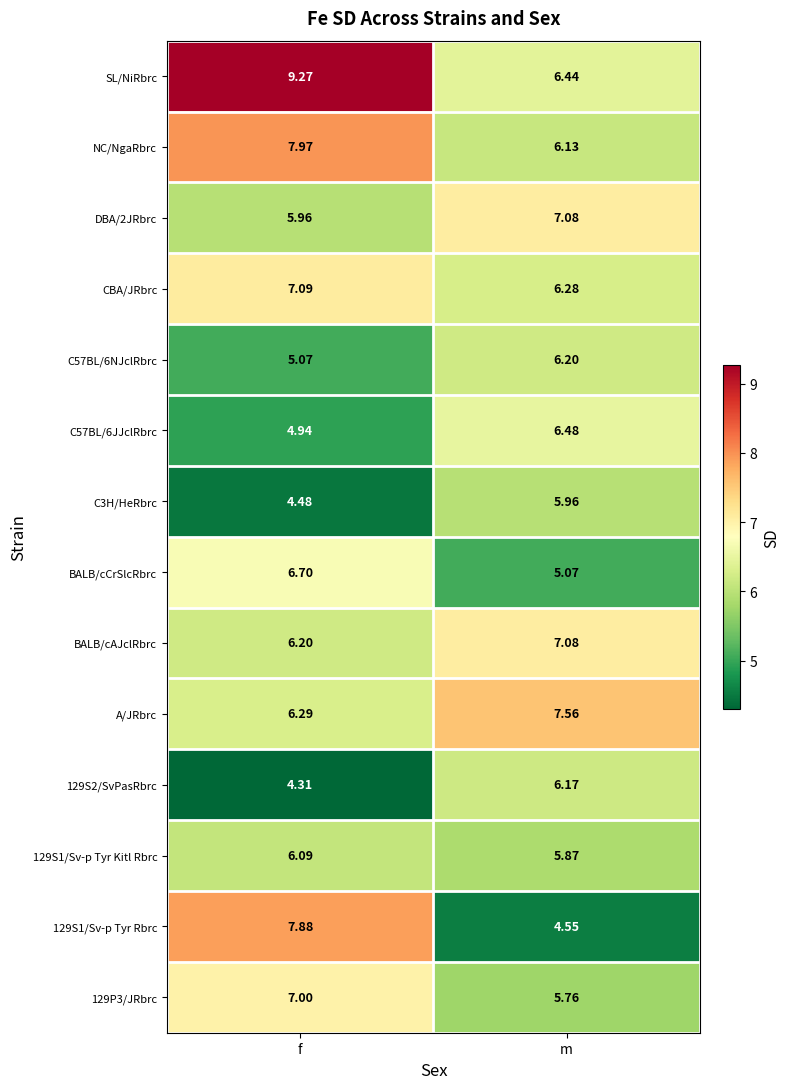

At which label does CBA/JRbrc first exceed 7?

f